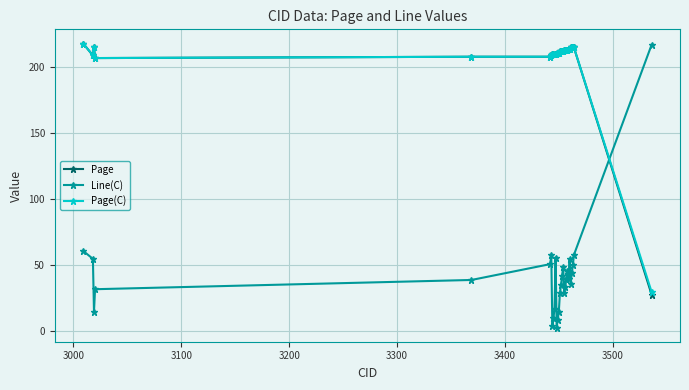

Count the number of categories in the chart.

29